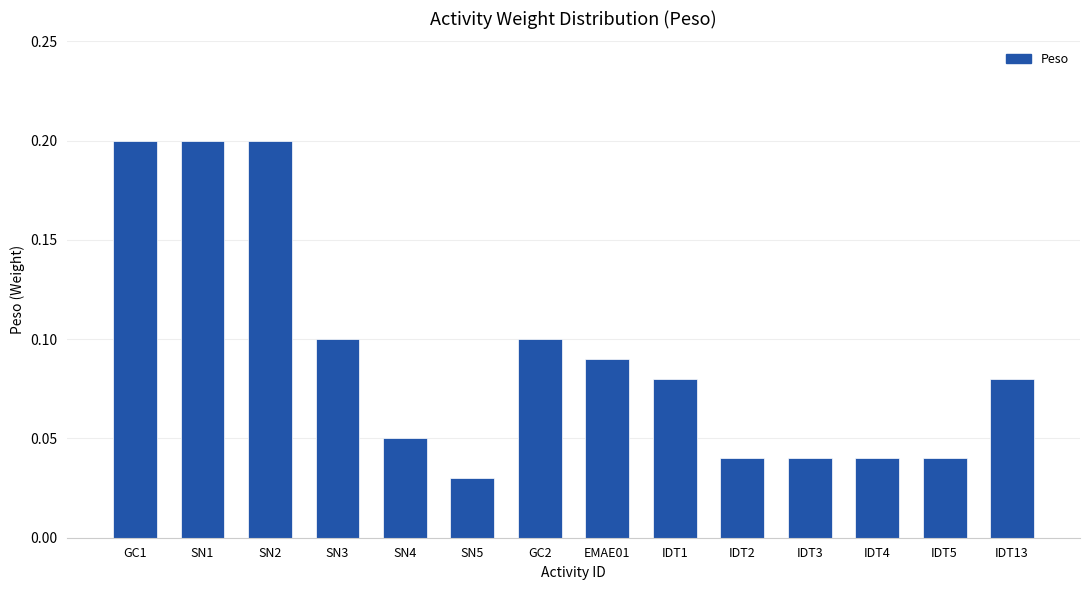

Is it true that the value at IDT1 is 0.1?

True